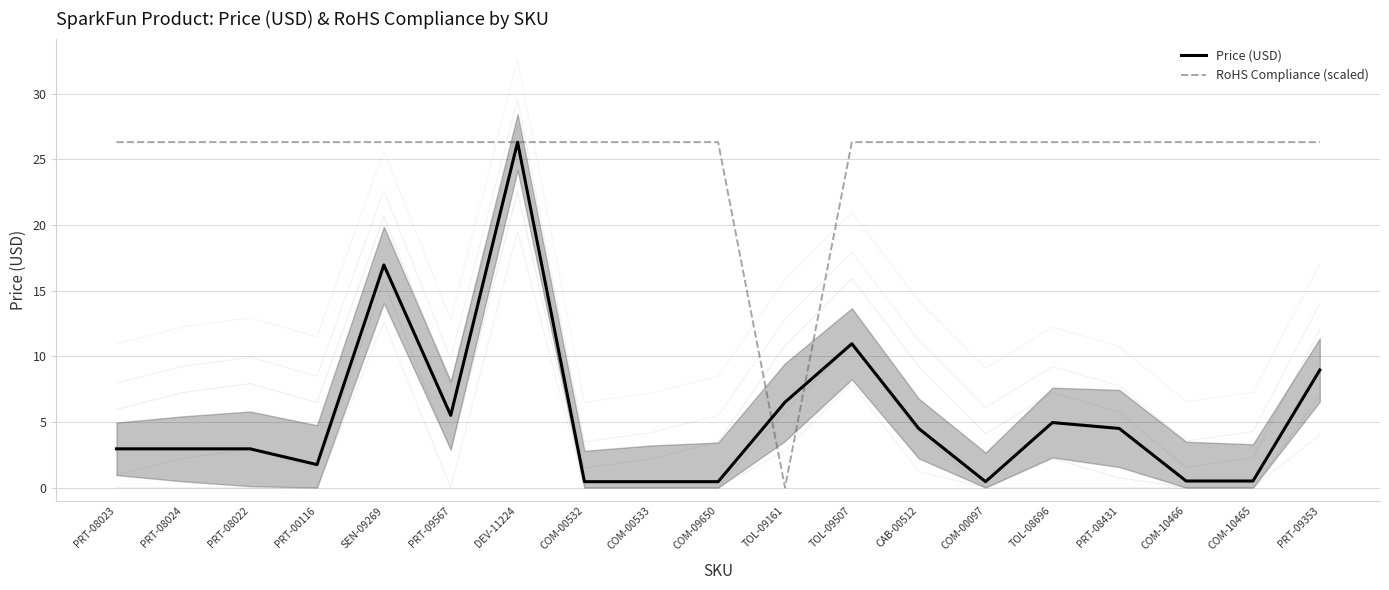

Reading left to right, what are all the values shown in this chart?

Price (USD): 3.0	3.0	3.0	1.8	16.9	5.5	26.3	0.5	0.5	0.5	6.5	10.9	4.5	0.5	5.0	4.5	0.5	0.5	8.9
RoHS Compliance (scaled): 26.3	26.3	26.3	26.3	26.3	26.3	26.3	26.3	26.3	26.3	0.0	26.3	26.3	26.3	26.3	26.3	26.3	26.3	26.3